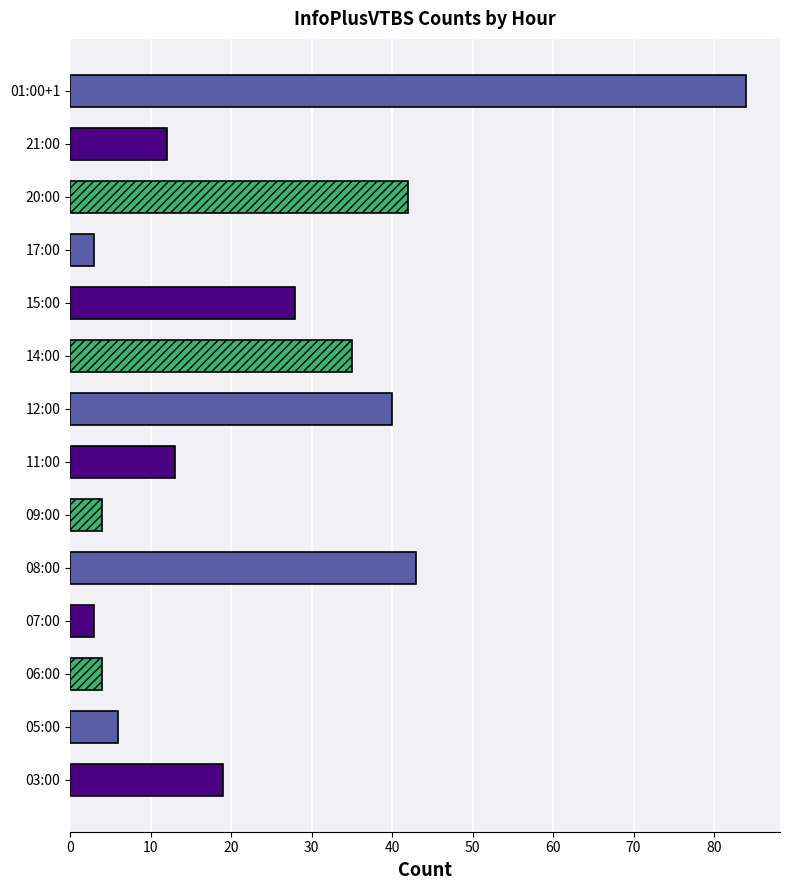

True or false: the data shows 6 at 05:00.

True